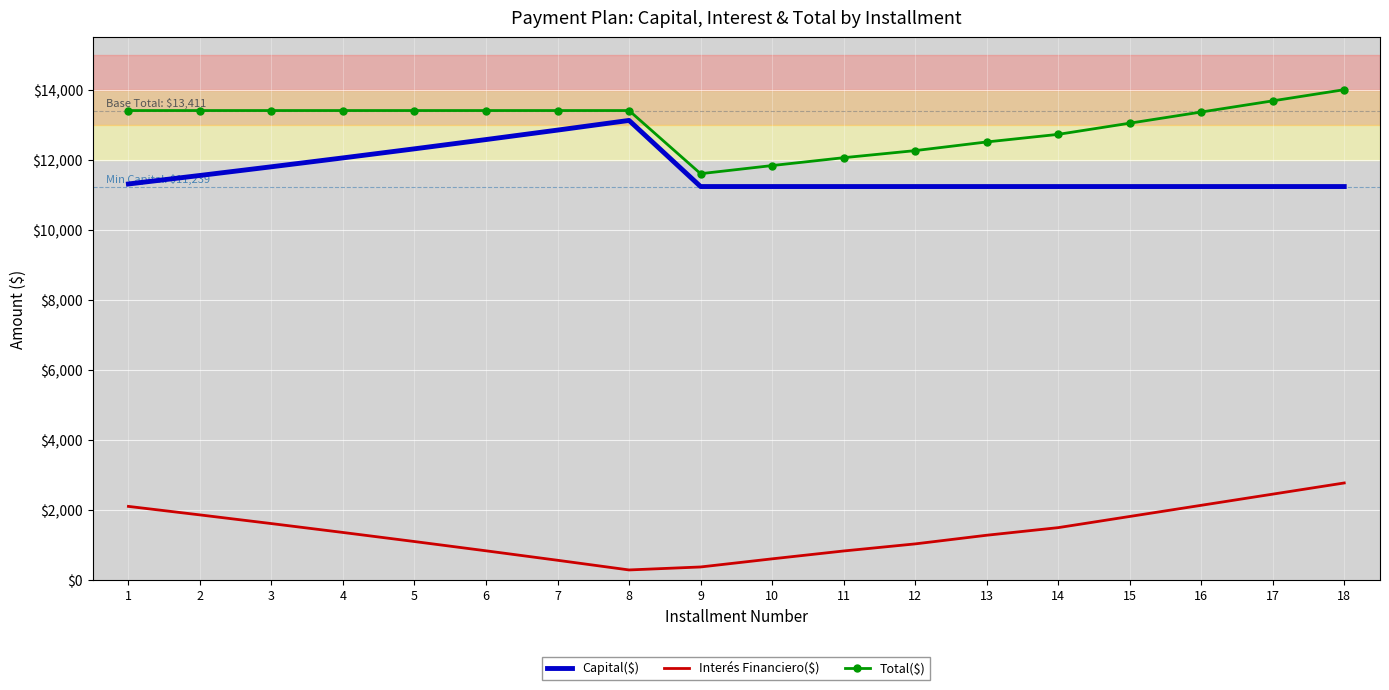

True or false: Total($) and Interés Financiero($) cross at least once.

False